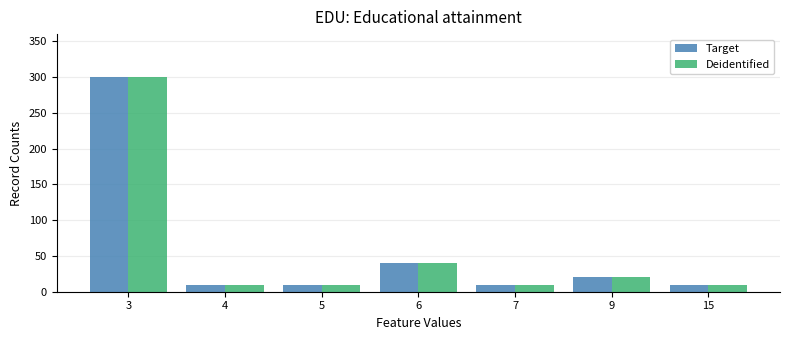

How many bars are there in each group?

2